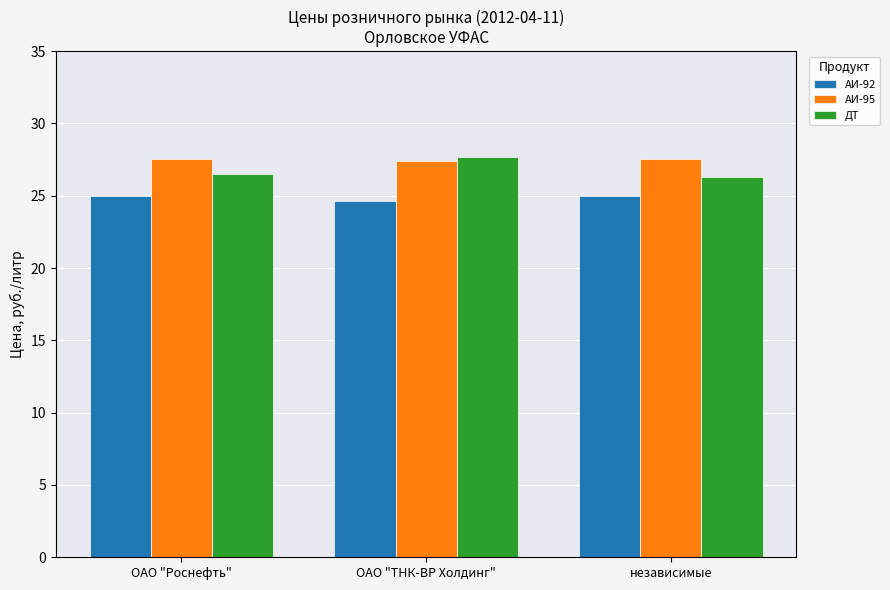

At how many categories does at least one series exceed 24?

3